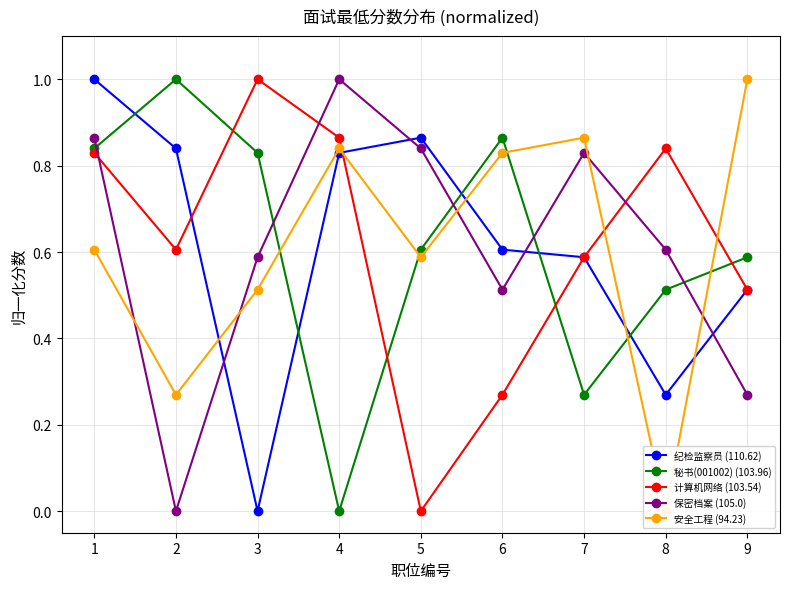

True or false: 保密档案 (105.0) and 计算机网络 (103.54) cross at least once.

True